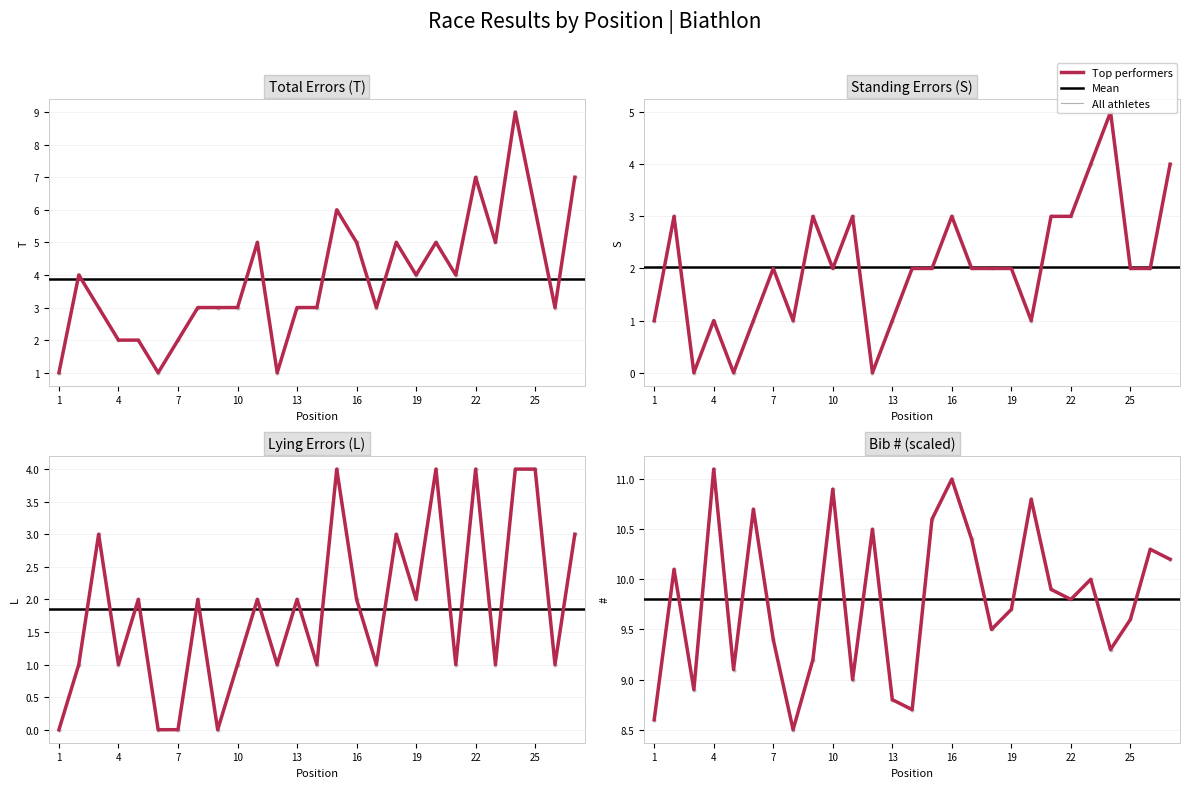

True or false: T and # intersect in this chart.

False